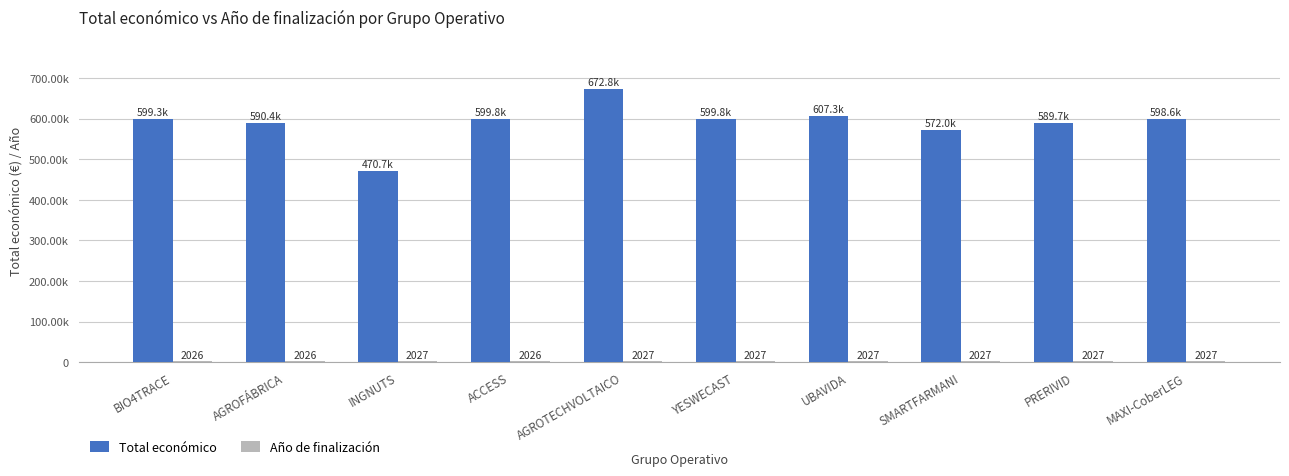

Is it true that Año de finalización equals 2027 at MAXI-CoberLEG?

True